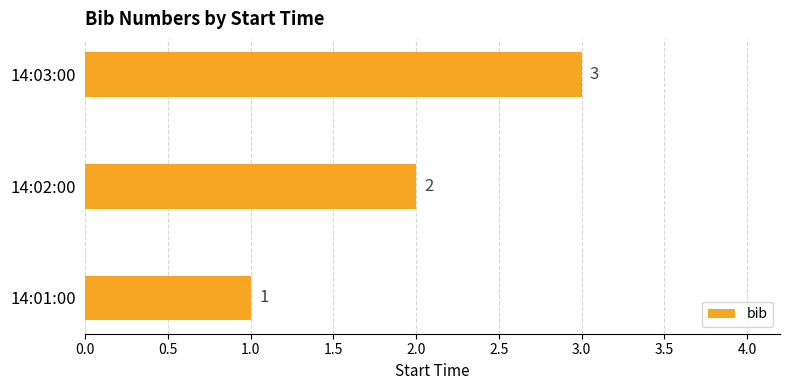

At which category does the chart reach its peak across all series?

14:03:00